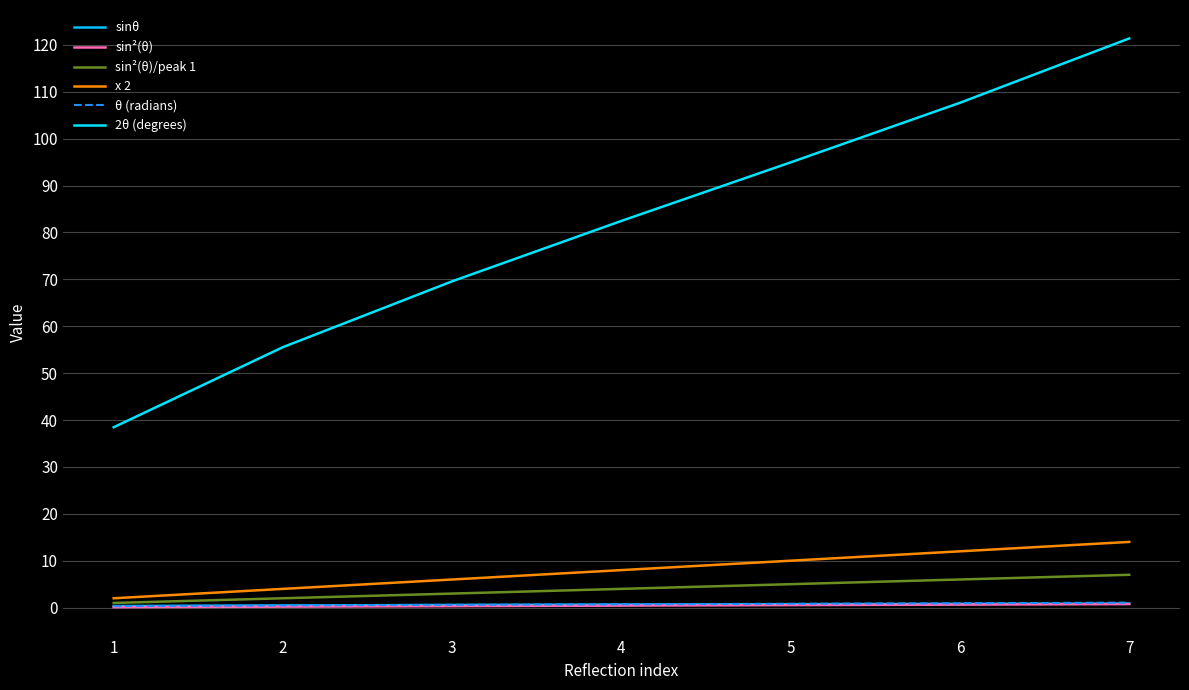

How many lines are shown in the chart?

6